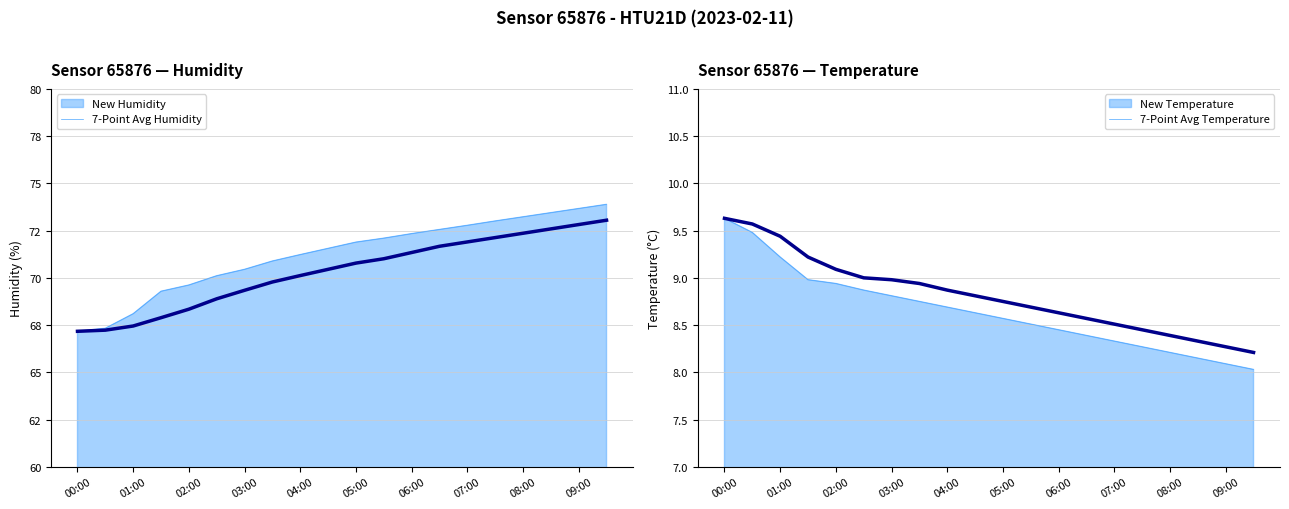

List the series in order of their peak value, highest first.

humidity_7avg, temperature_7avg